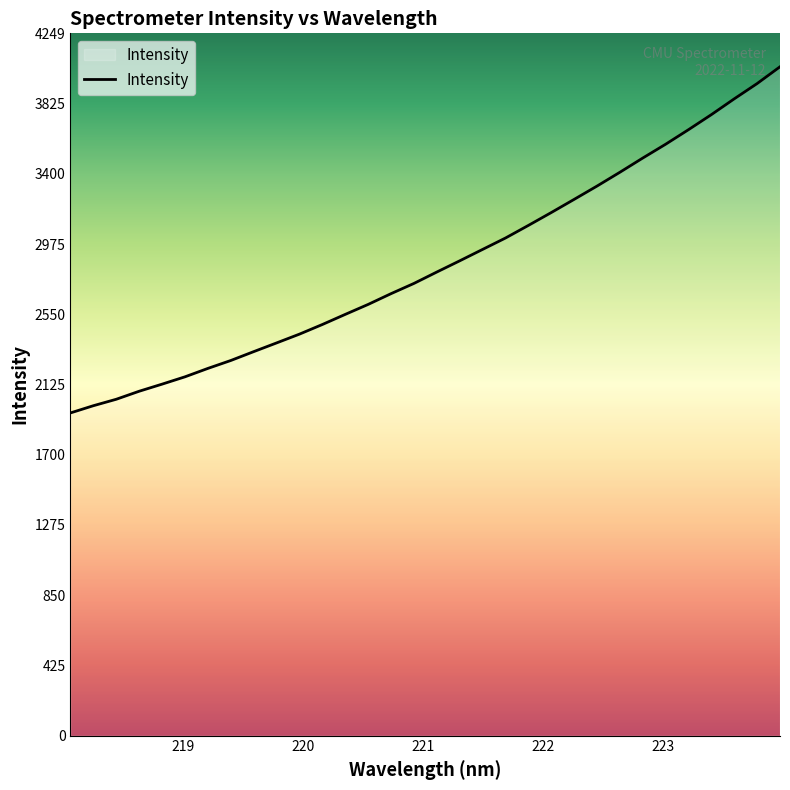

What is the greatest value displayed?

4047.1